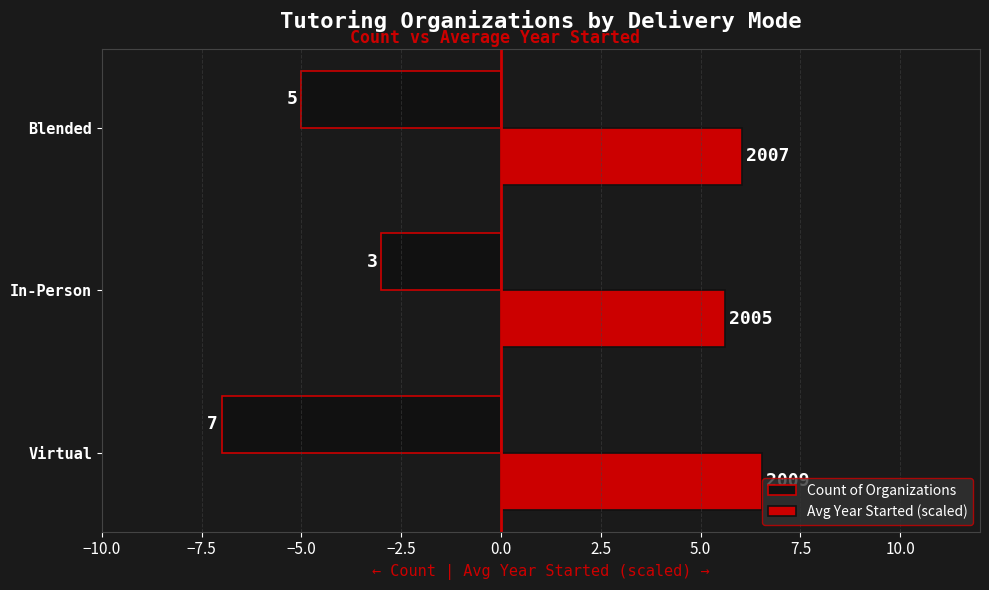

What are all the series names shown in the legend?

Count of Organizations, Avg Year Started (scaled)